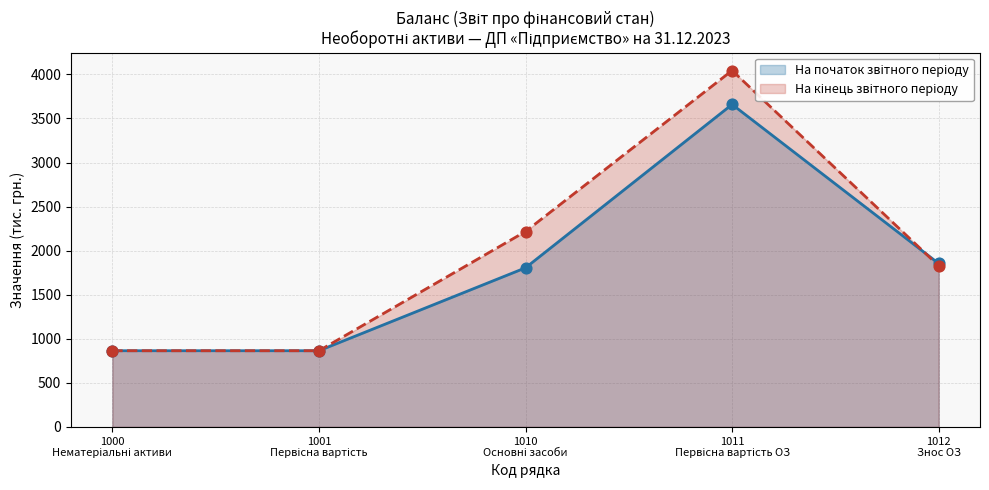

What are all the series names shown in the legend?

На початок звітного періоду, На кінець звітного періоду